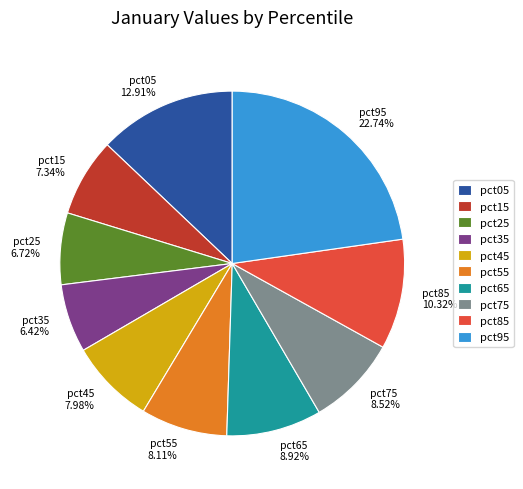

What percentage is the pct25 slice, to the nearest percent?

7%